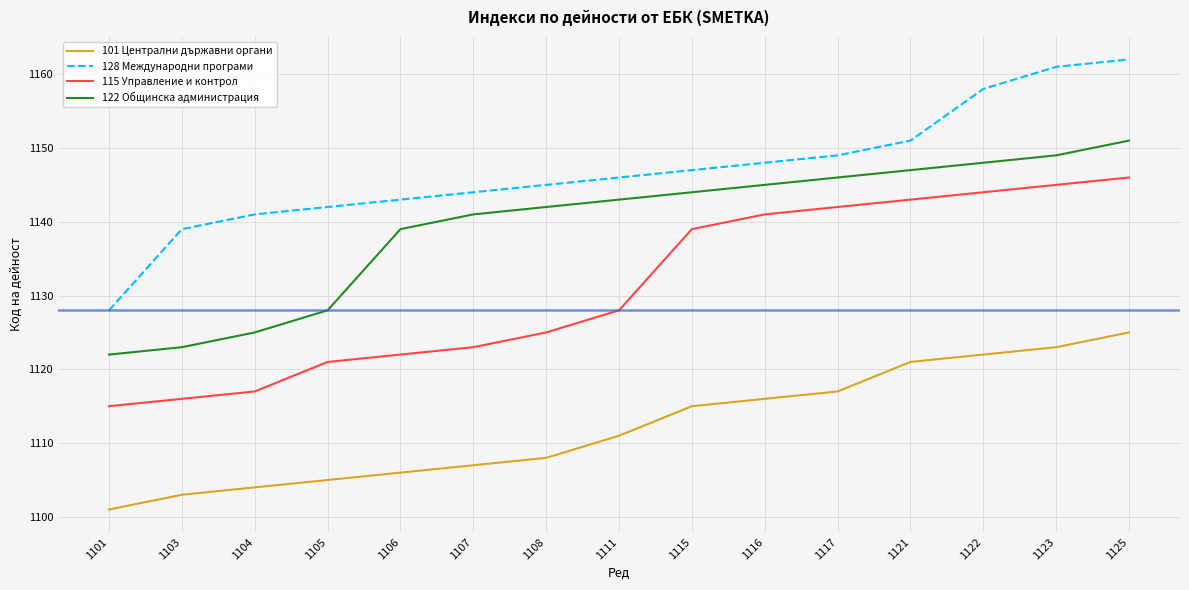

Between 1101 and 1104, which series saw the biggest shift?

128 Международни програми